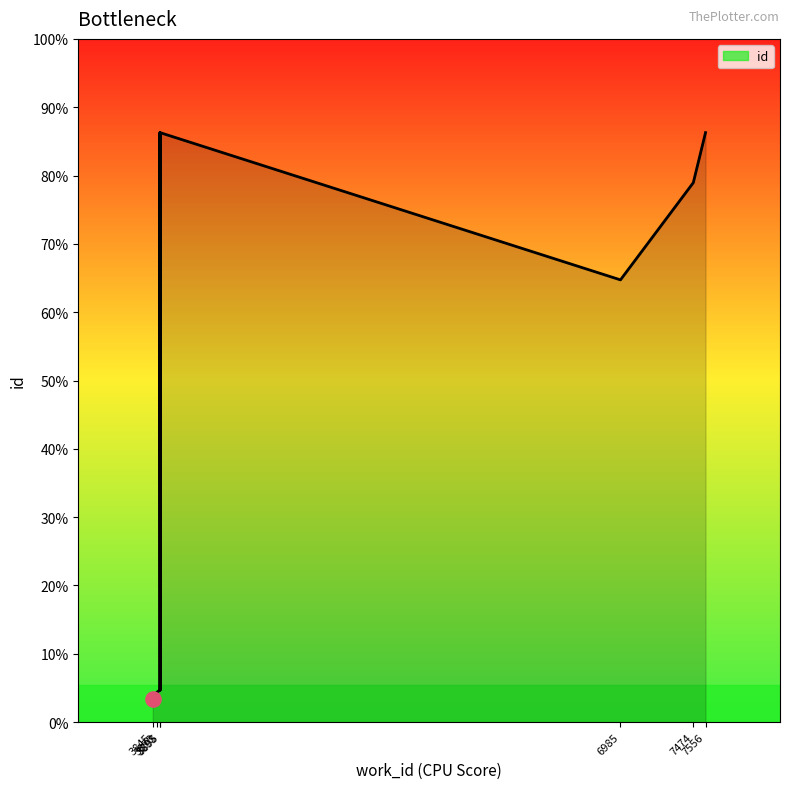

What is the ratio of the value at 3893 to the value at 3893?

1.0